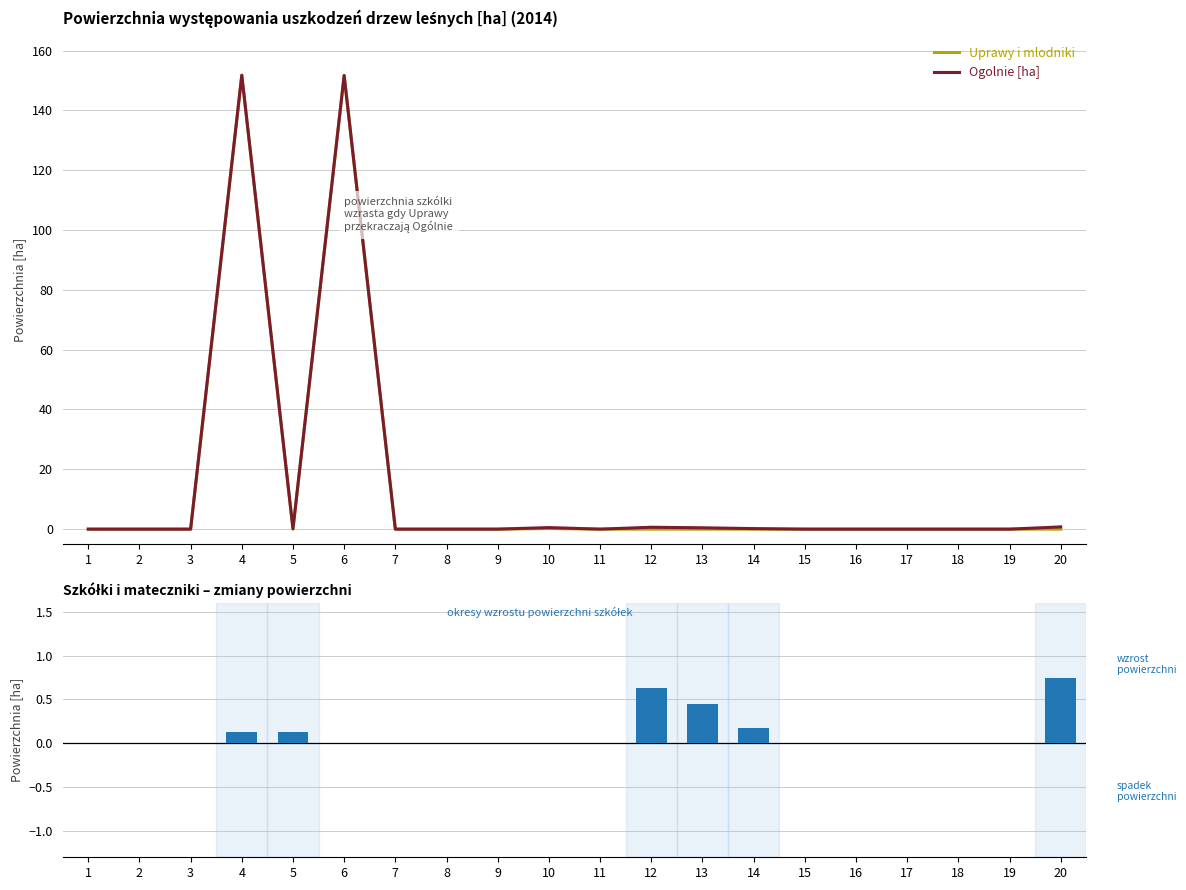

Does the chart contain any negative values?

No